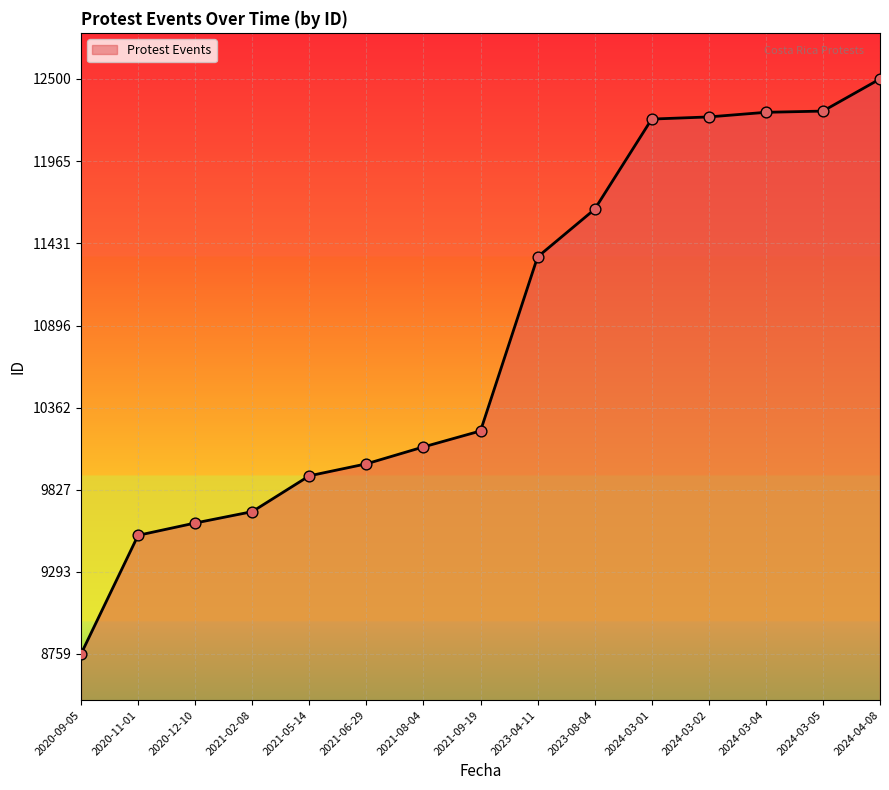

What is the change in value from 2021-02-08 to 2024-03-02?

+2568